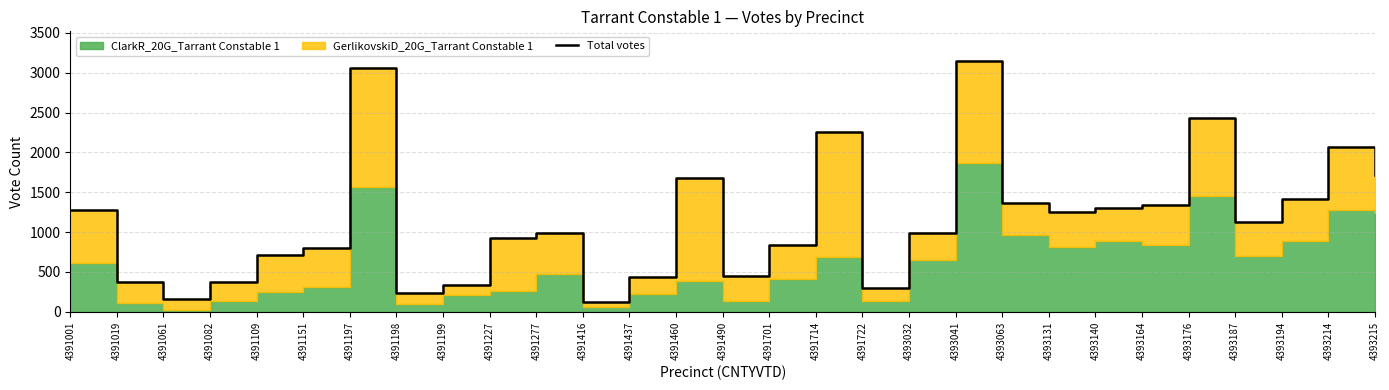

Is it true that the value at 4391437 is 435?

True